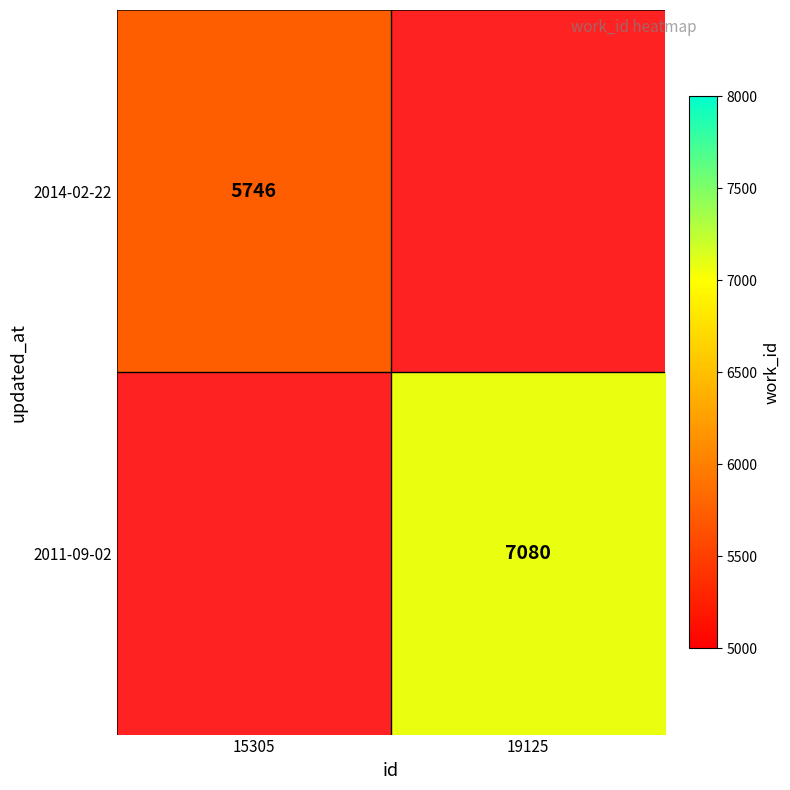

At how many categories does at least one series exceed 6958?

1